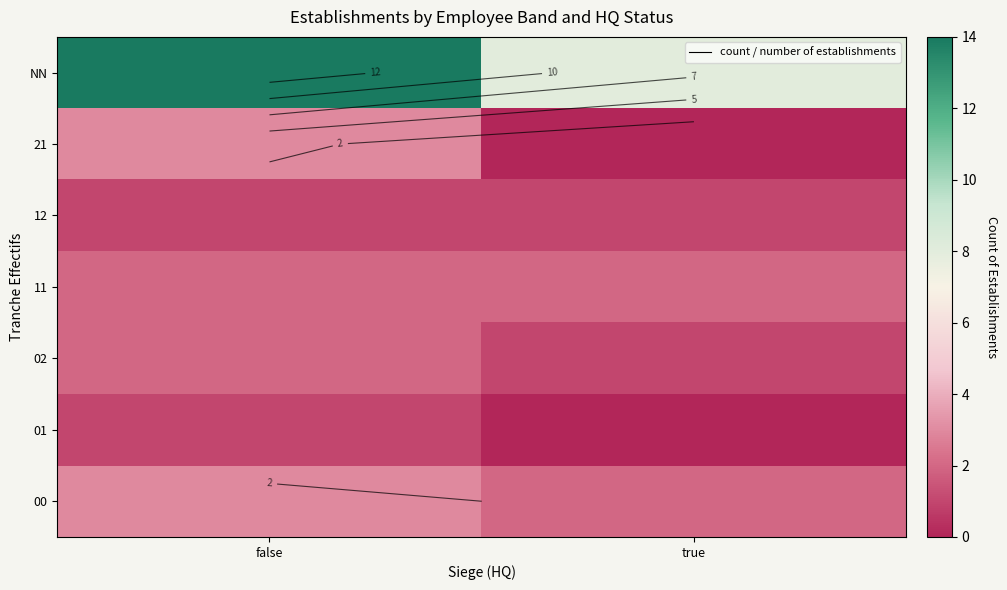

Rank the series by their maximum value, from lowest to highest.

01, 12, 02, 11, 00, 21, NN